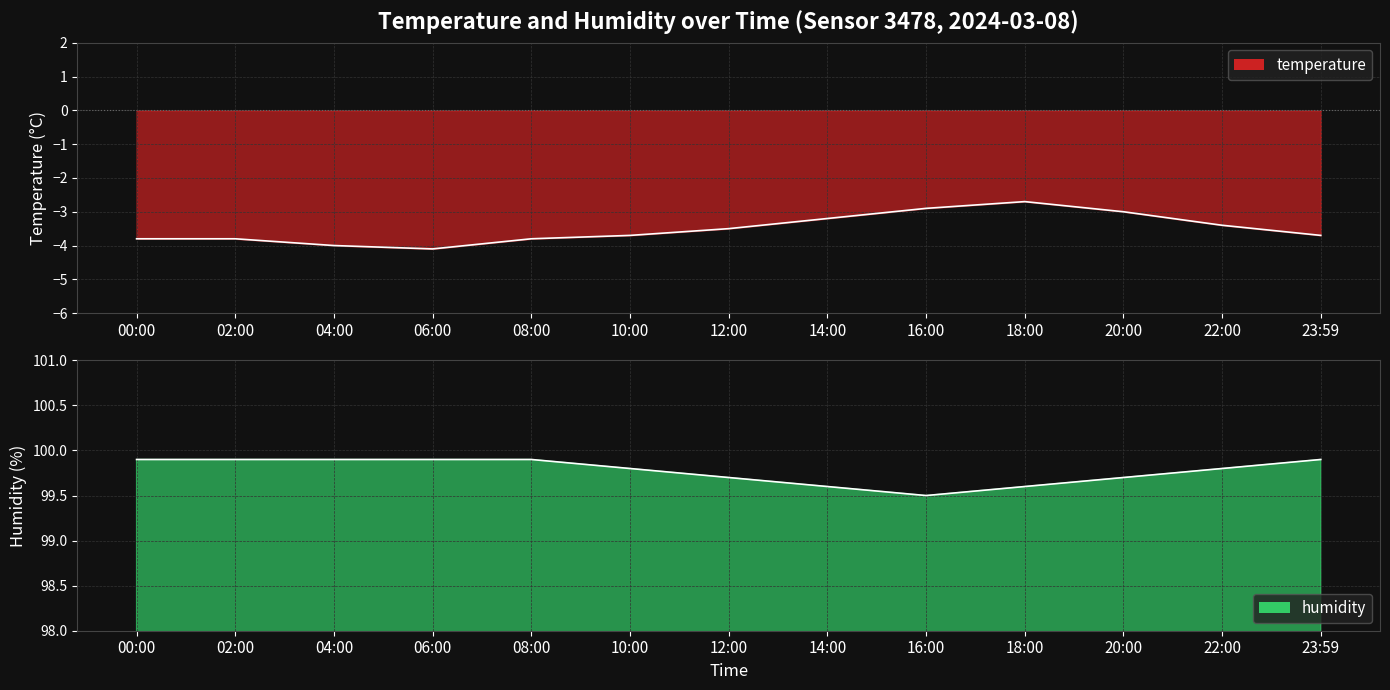

Reading left to right, what are all the values shown in this chart?

temperature: 00:00=-3.8	02:00=-3.8	04:00=-4.0	06:00=-4.1	08:00=-3.8	10:00=-3.7	12:00=-3.5	14:00=-3.2	16:00=-2.9	18:00=-2.7	20:00=-3.0	22:00=-3.4	23:59=-3.7
humidity: 00:00=99.9	02:00=99.9	04:00=99.9	06:00=99.9	08:00=99.9	10:00=99.8	12:00=99.7	14:00=99.6	16:00=99.5	18:00=99.6	20:00=99.7	22:00=99.8	23:59=99.9